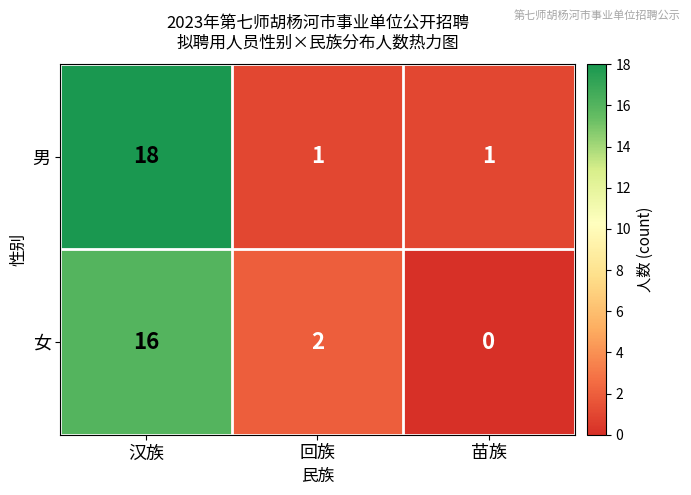

At which category does the chart reach its peak across all series?

汉族